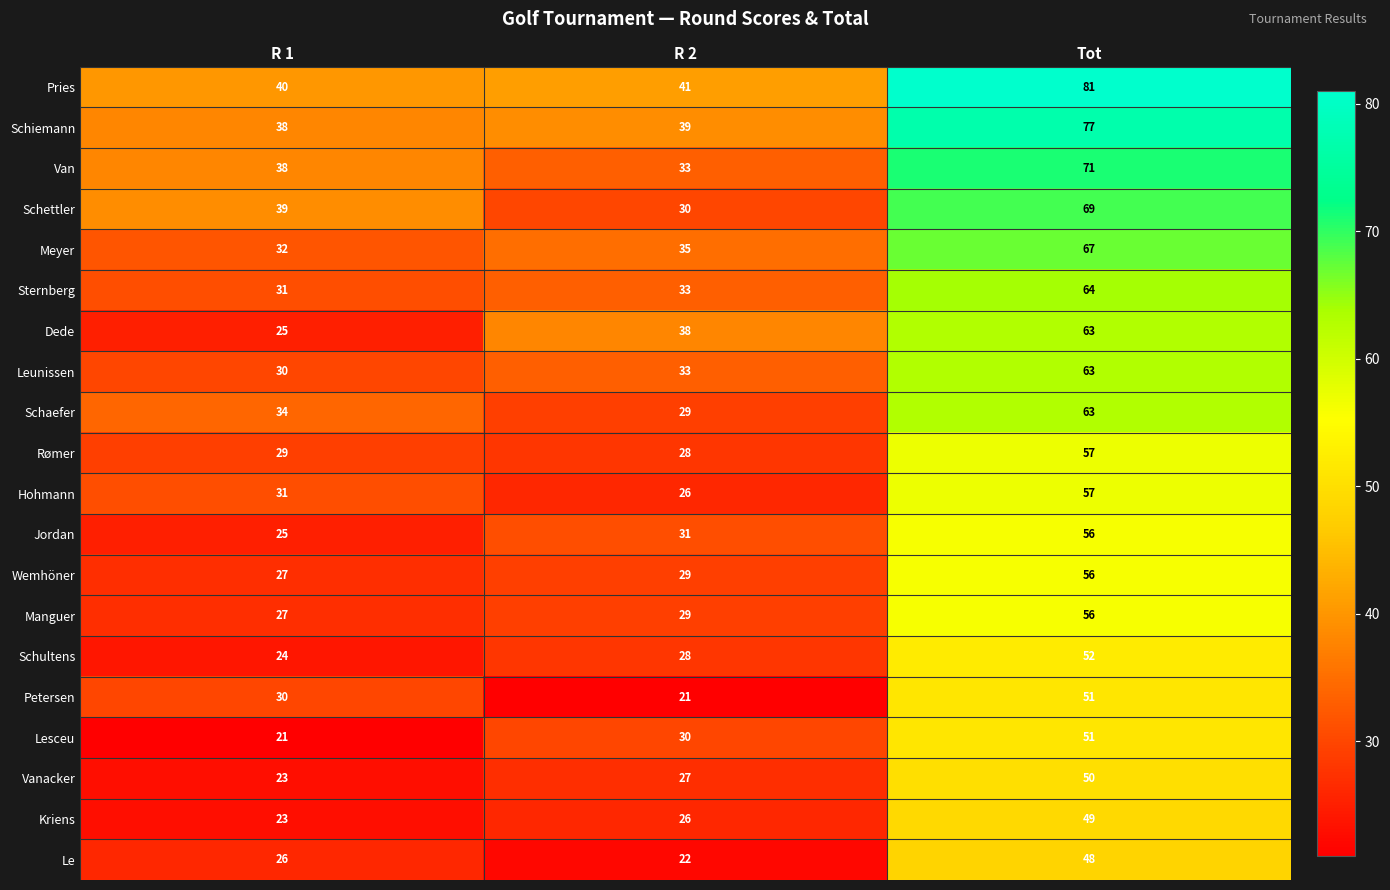

How many Schettler values are between 30 and 69?

3